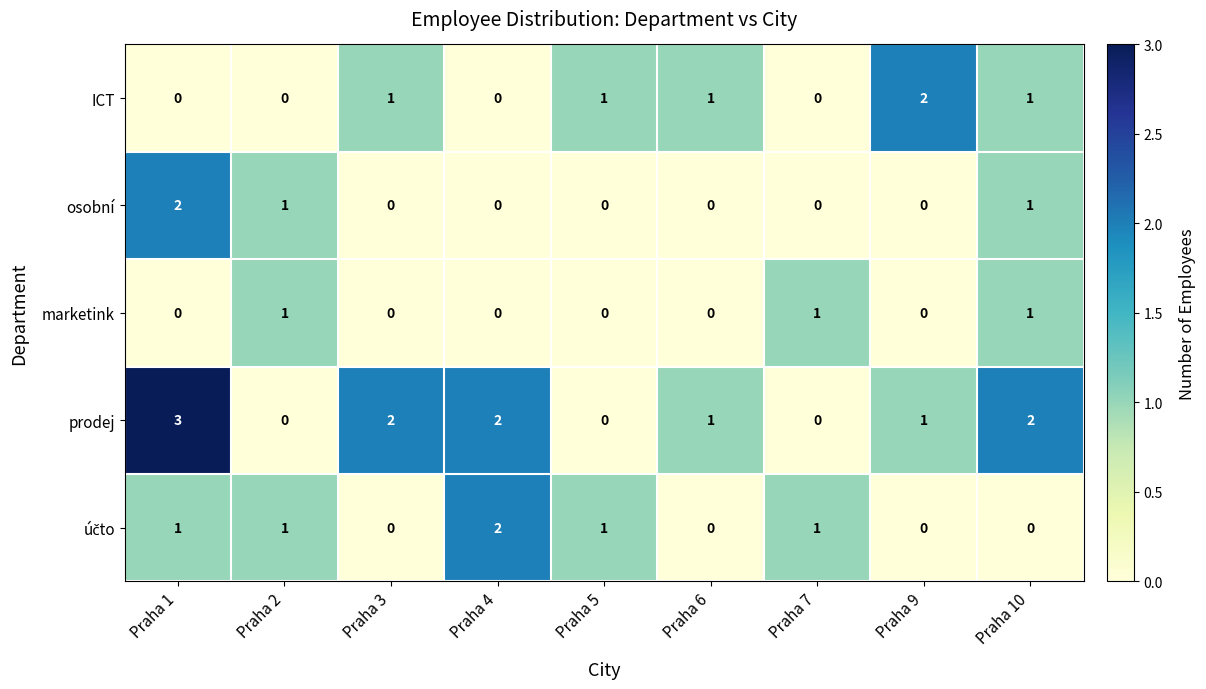

Which series has the largest range (max minus min)?

prodej